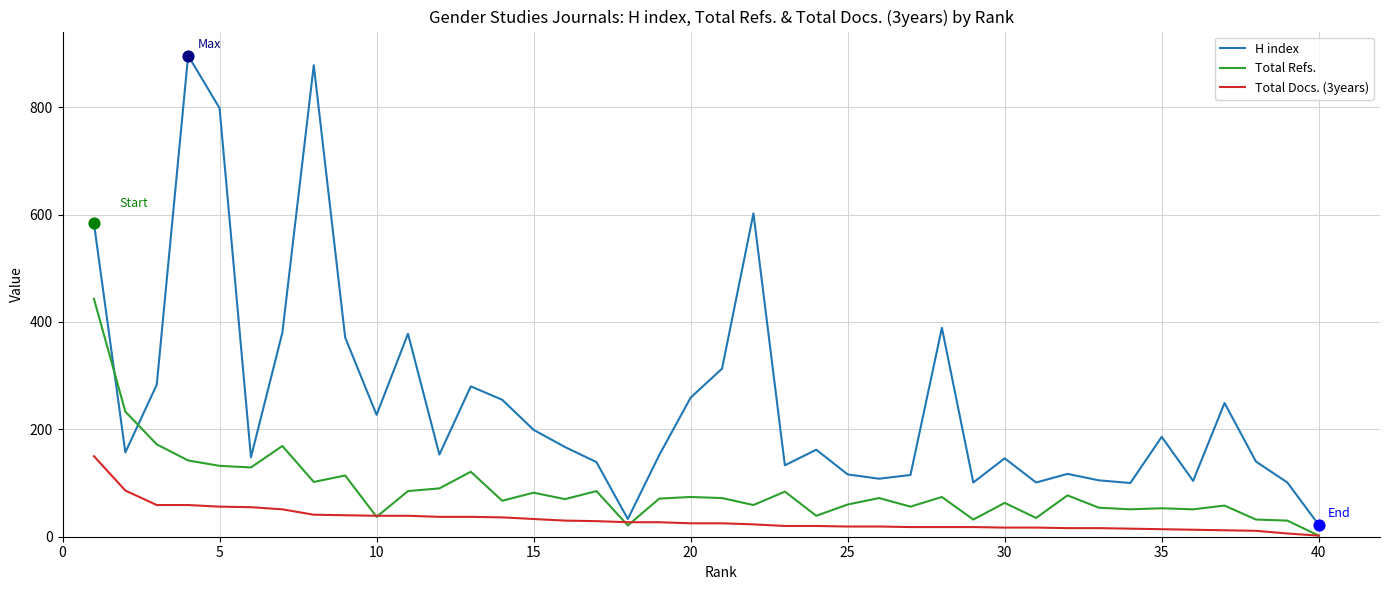

Which series has the widest spread of values?

H index